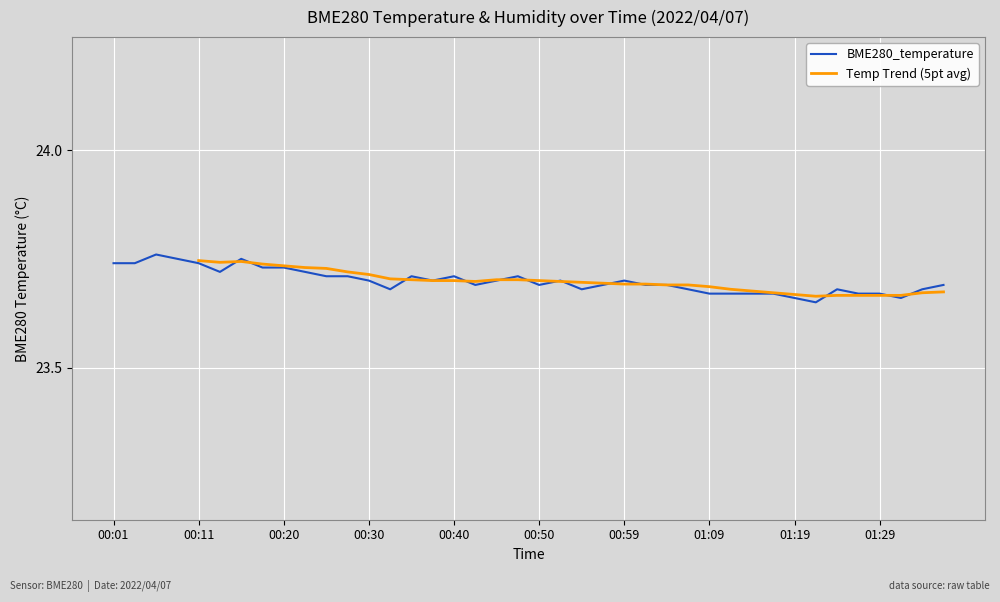

What is the approximate value at 01:04?

23.7